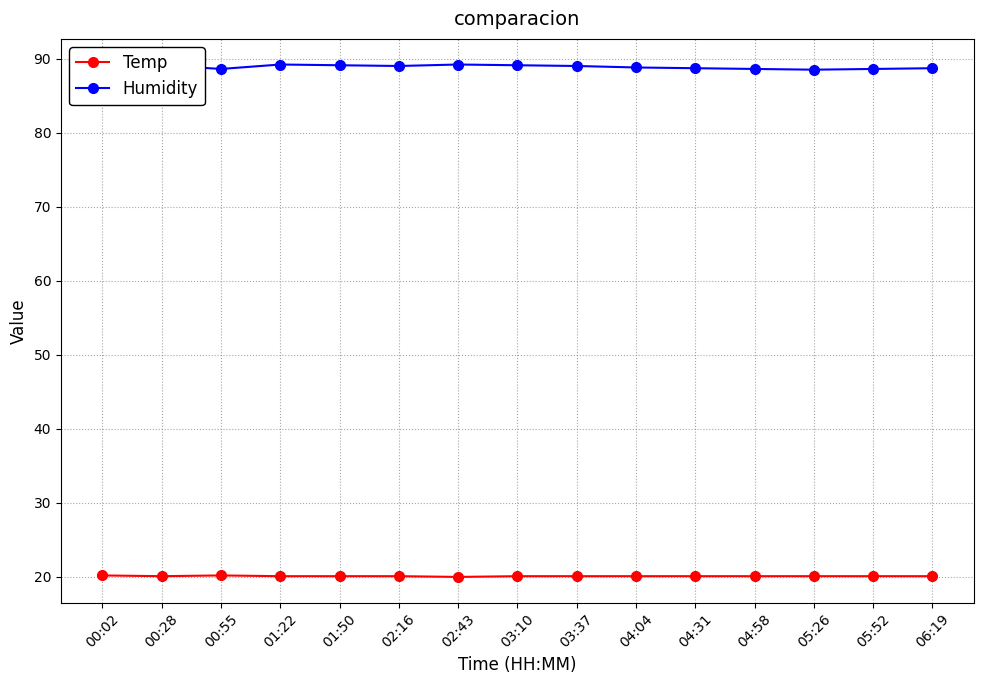

What is the difference between the Humidity values at 01:50 and 05:52?

0.5